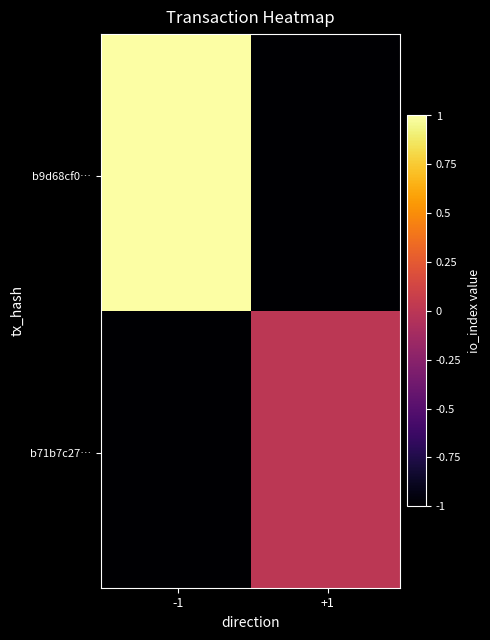

How many series are shown in this chart?

2